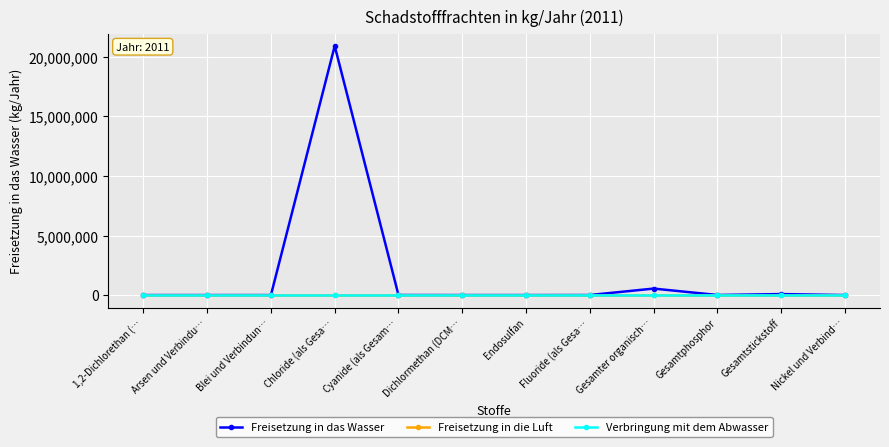

Is this an area chart (filled region under the line)?

No